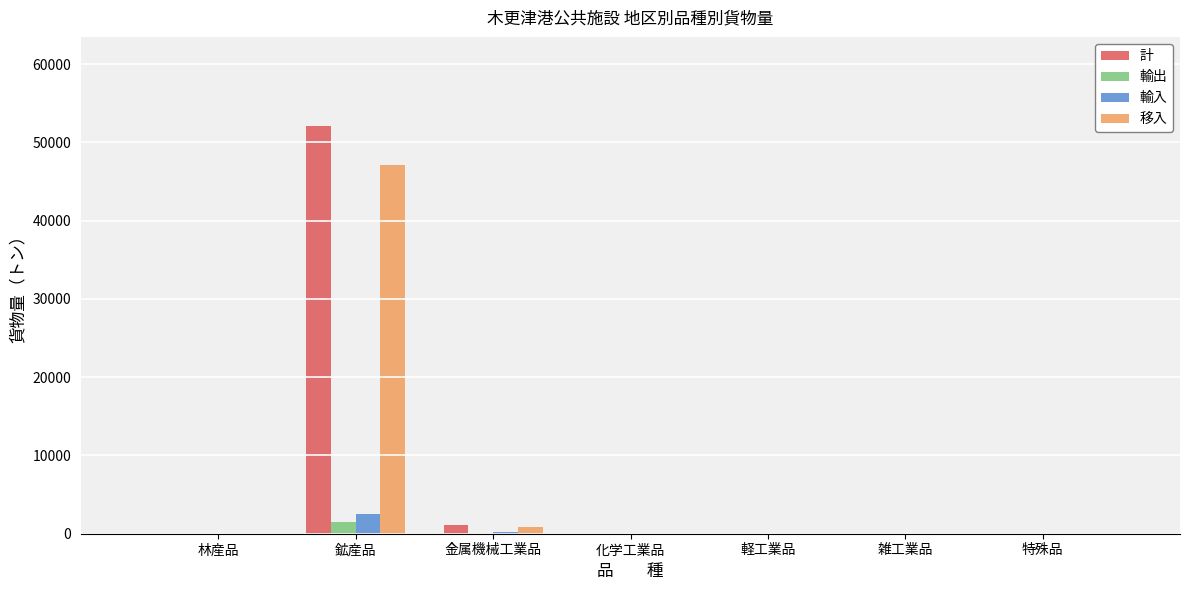

What is the sum of the 計 values at 特殊品 and 鉱産品?

52081